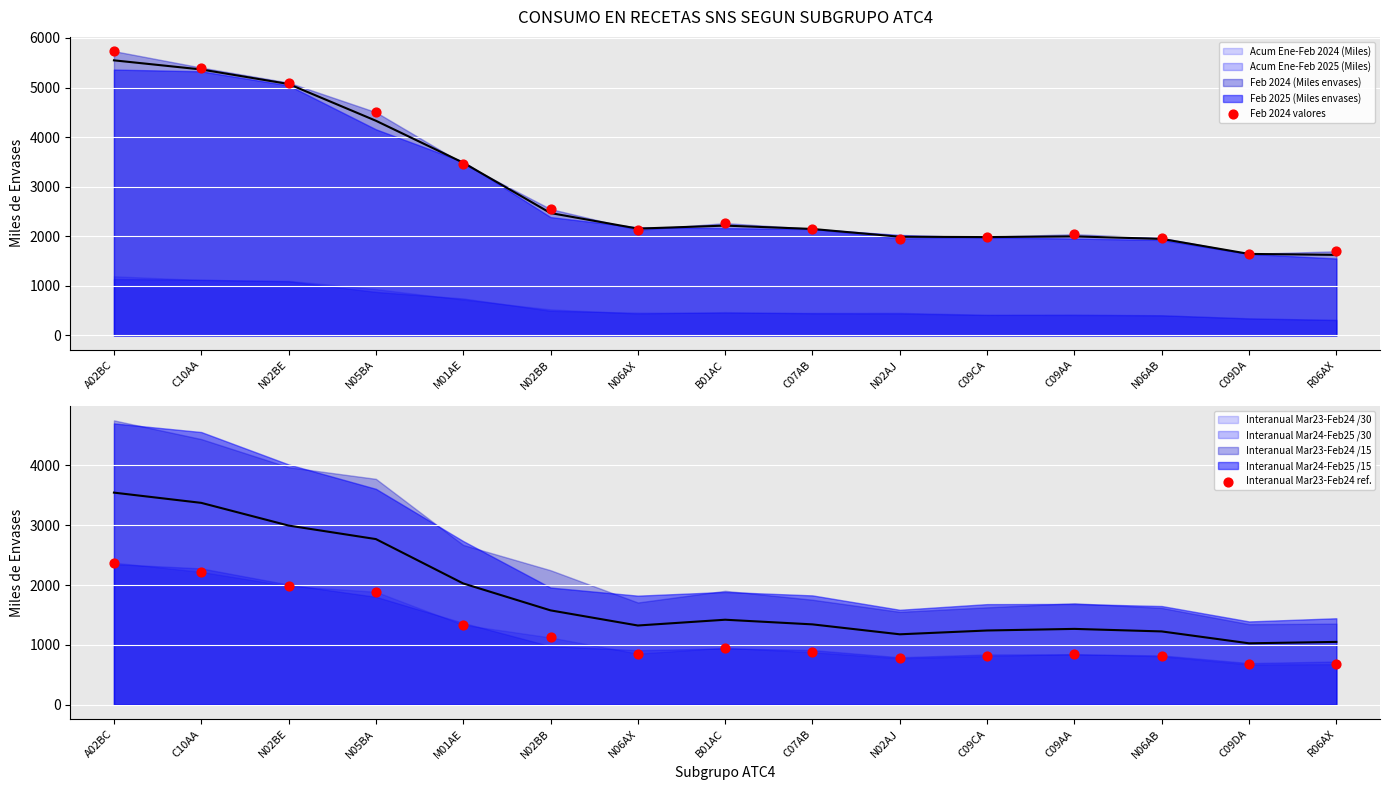

Is the value of Feb 2024 valores at R06AX greater than the value of Interanual Mar23-Feb24 ref. at M01AE?

Yes